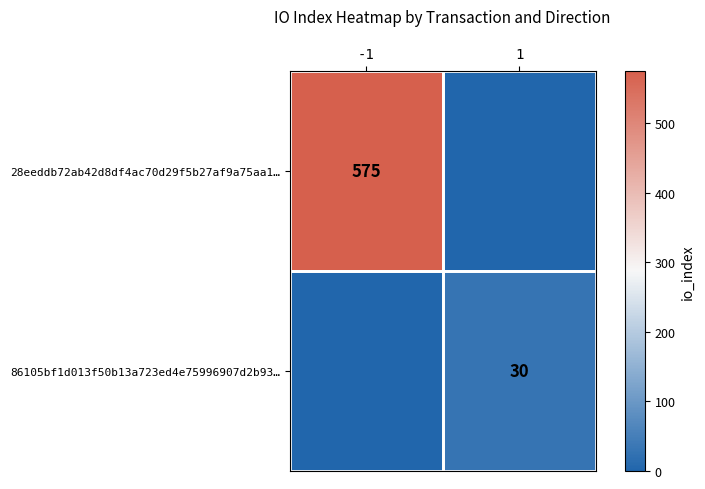

What is the total value across all series at -1?

575